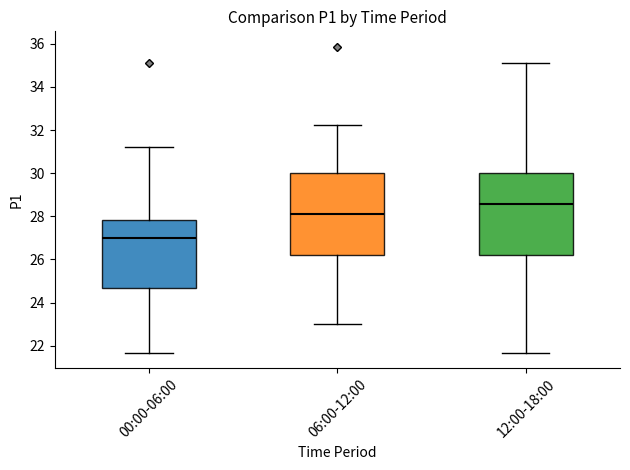

Reading left to right, read every box against the y-axis: the position of its median line, the range the box covers, and the ends of its whiskers. The values are not printed on the chart, so give them approximately, as read against the axis.

00:00-06:00: median 27.0, box 24.6 to 27.8, whiskers 21.6 to 31.2
06:00-12:00: median 28.2, box 26.2 to 30.0, whiskers 23.0 to 32.2
12:00-18:00: median 28.6, box 26.2 to 30.0, whiskers 21.6 to 35.2